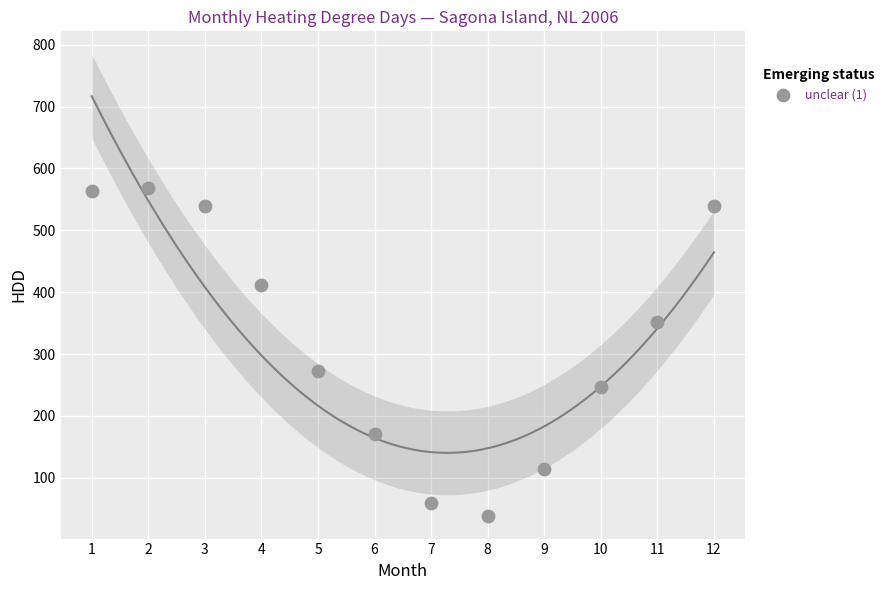

What is the range of X values (max minus min)?

11.0